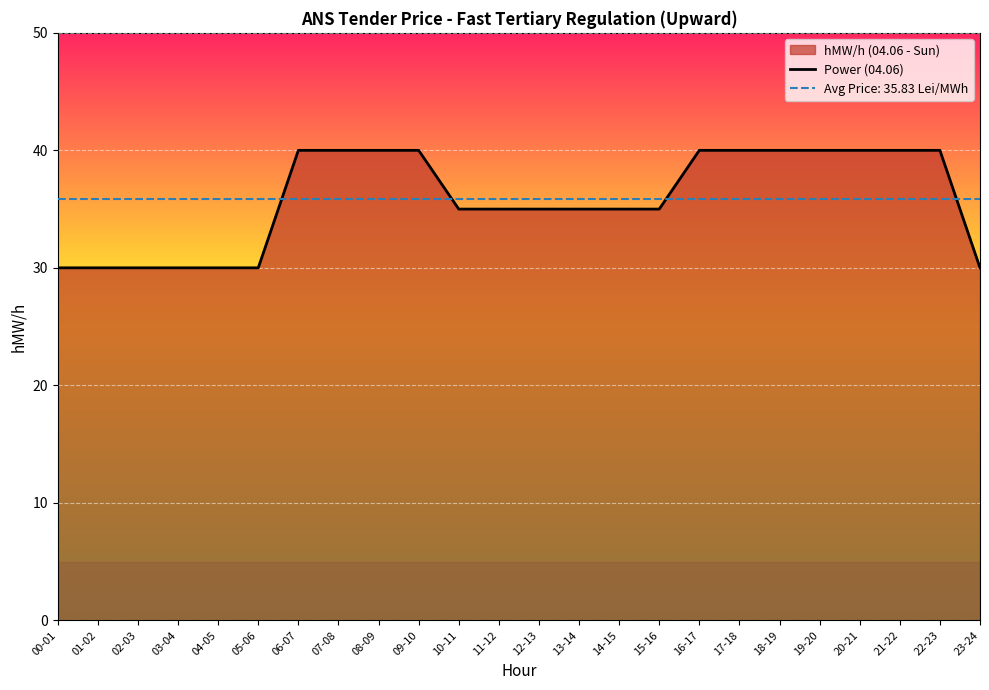

What is the difference between the maximum and minimum values?

10